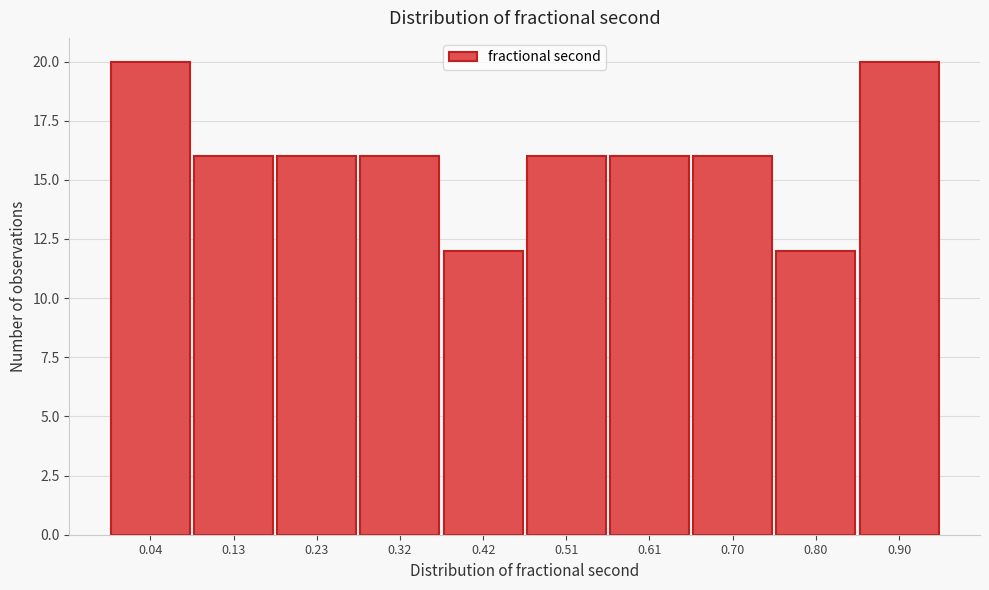

Reading left to right, transcribe all the data shown in this chart.

0.04=20	0.13=16	0.23=16	0.32=16	0.42=12	0.51=16	0.61=16	0.70=16	0.80=12	0.90=20